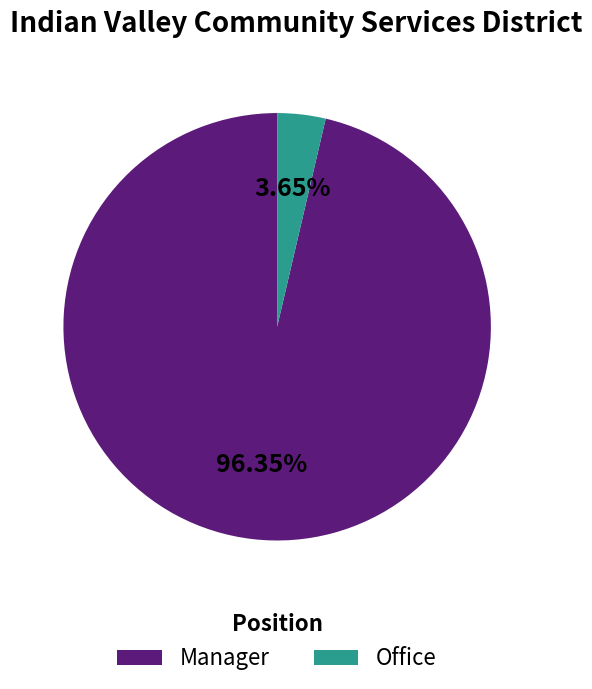

Do Office and Manager together represent more than half of the pie?

Yes